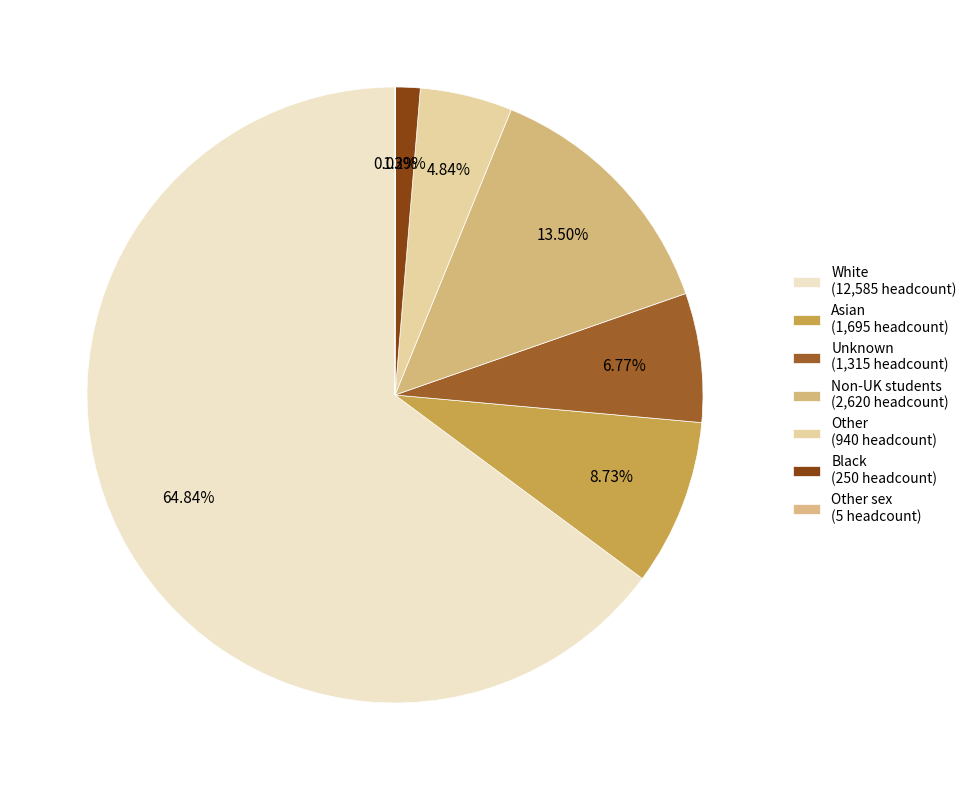

Rank the categories by value from lowest to highest.

Other sex, Black, Other, Unknown, Asian, Non-UK students, White